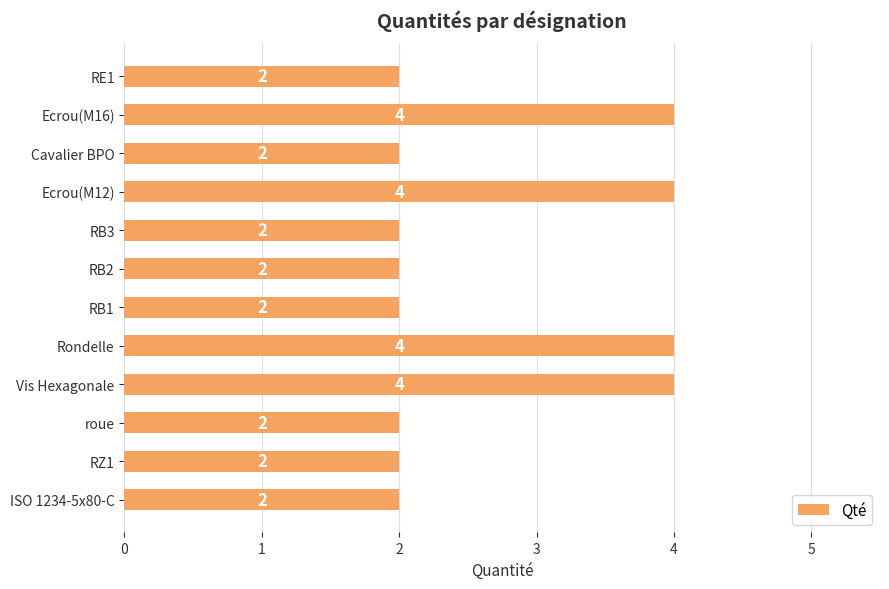

What is the label of the 3rd bar from the bottom?

roue